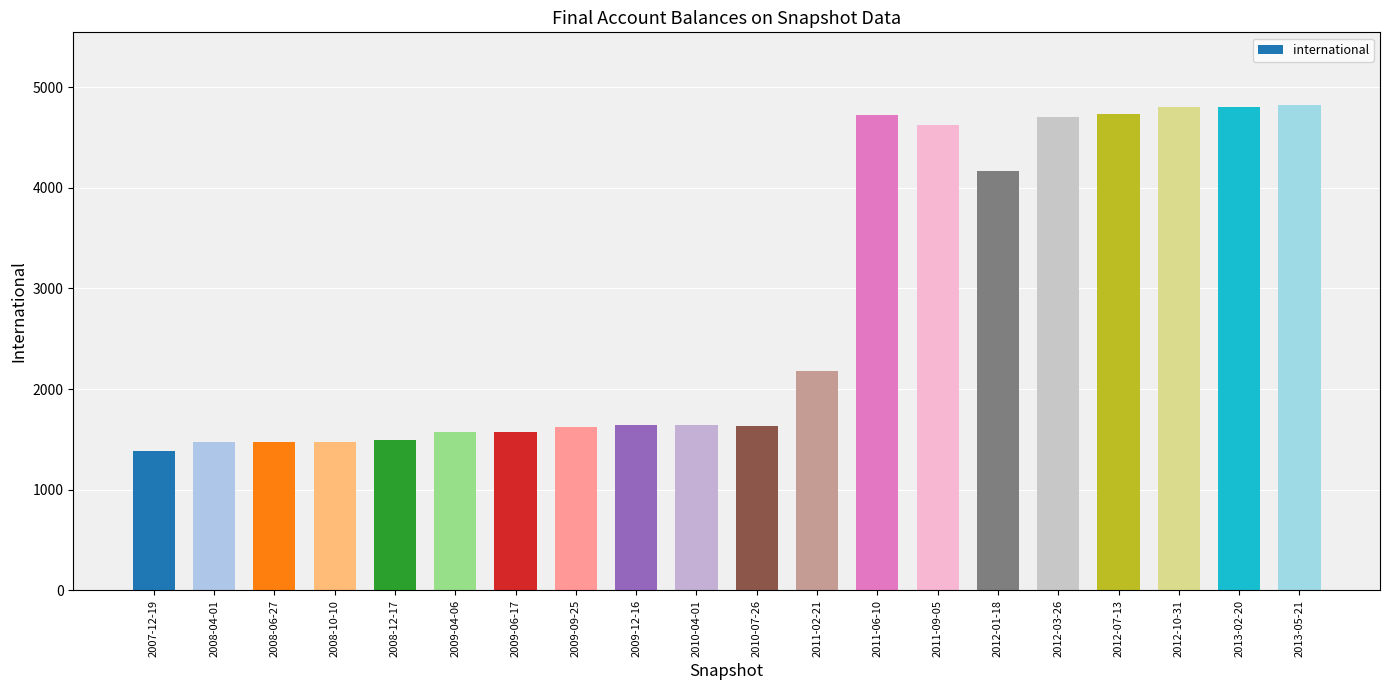

Approximately how many times larger is the value at 2012-01-18 compared to 2011-02-21?

1.9